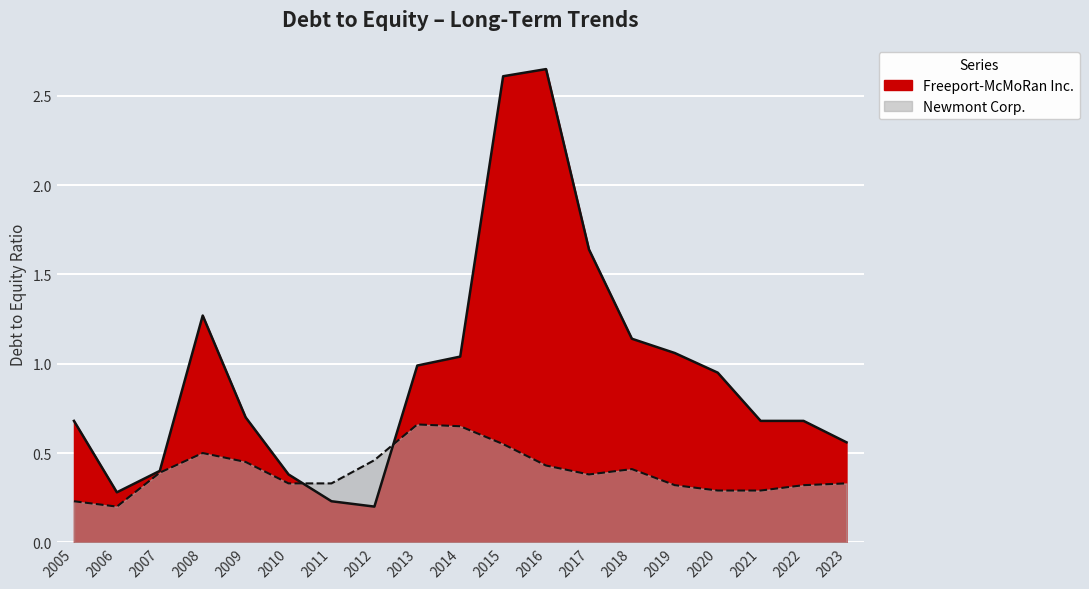

How many lines are shown in the chart?

2